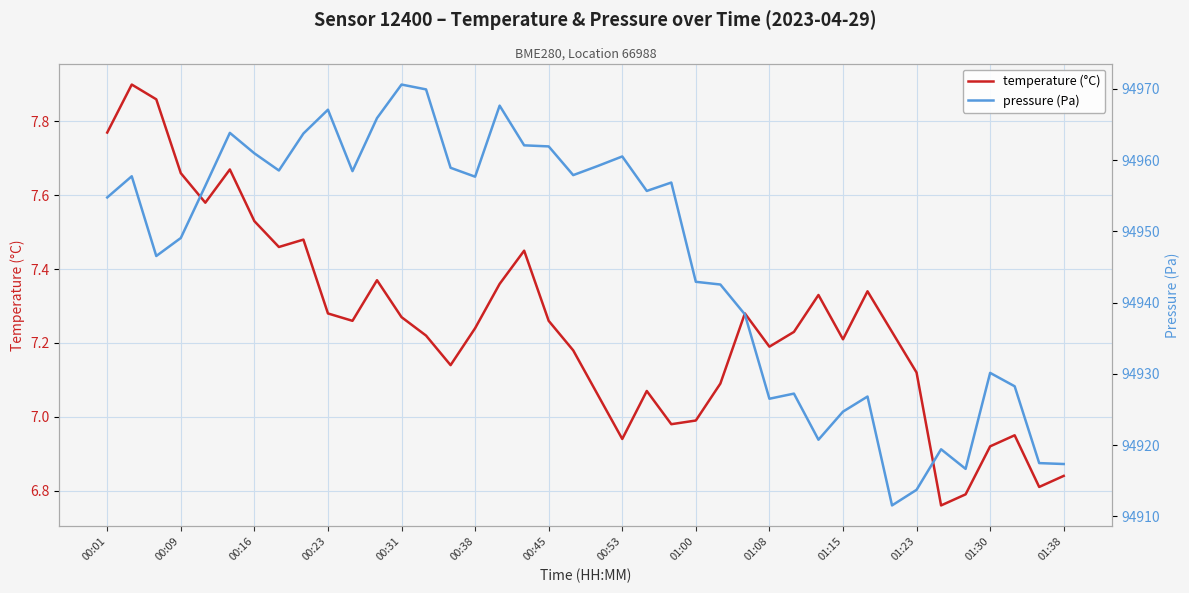

Is the value of temperature (°C) at 01:08 greater than the value of pressure (Pa) at 00:01?

No